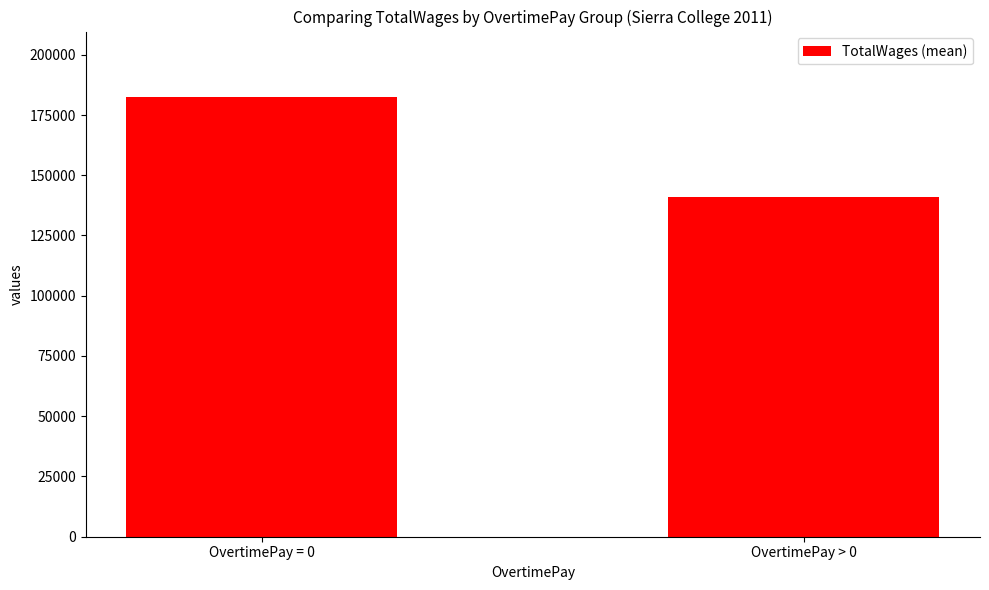

What is the label of the 1st bar from the left?

OvertimePay = 0